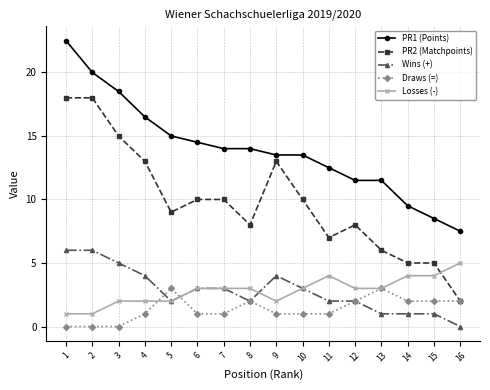

Is the value of Wins (+) at 5 greater than the value of PR2 (Matchpoints) at 7?

No